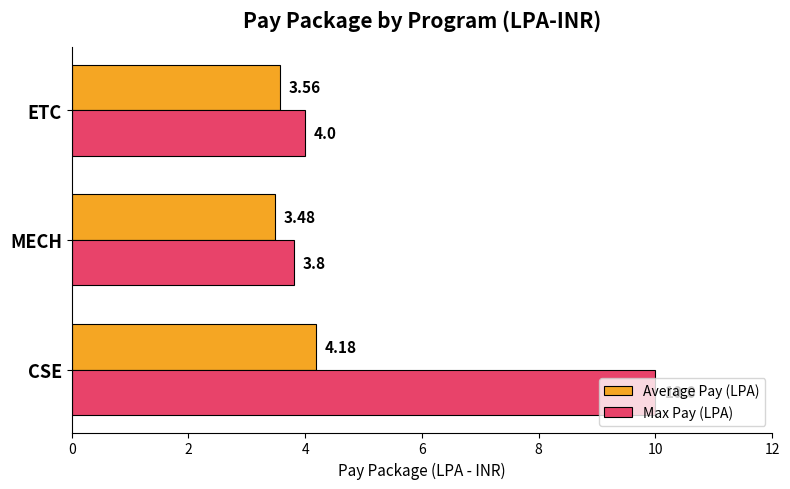

Where is Max Pay (LPA) nearest to the value 6?

ETC